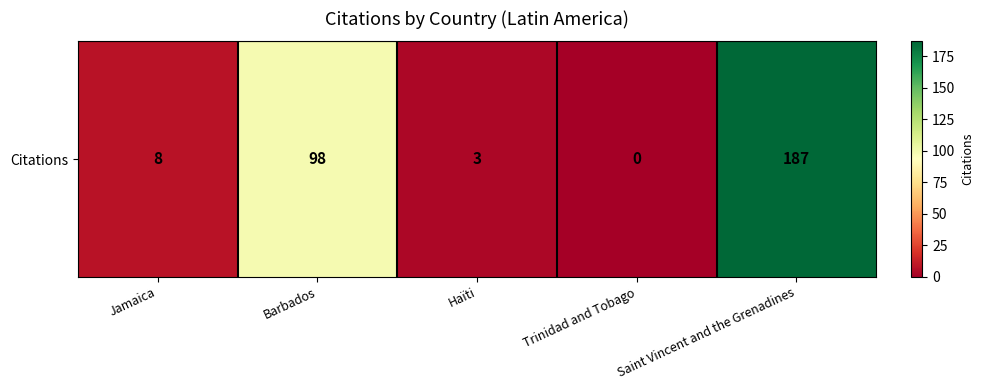

The chart shows a value of 8 at Jamaica. True or false?

True